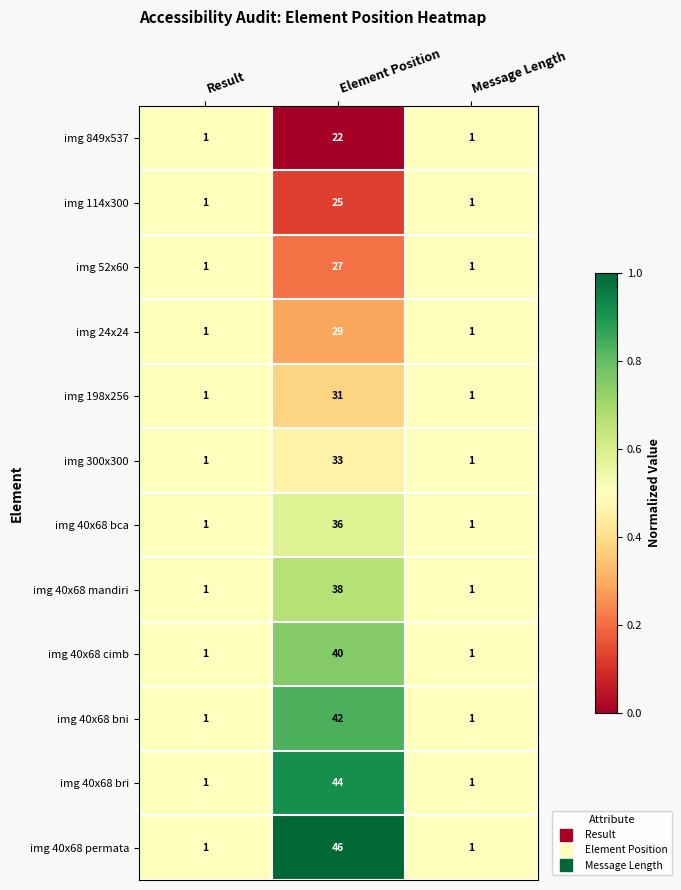

At which label does img 198x256 reach its peak?

Element Position